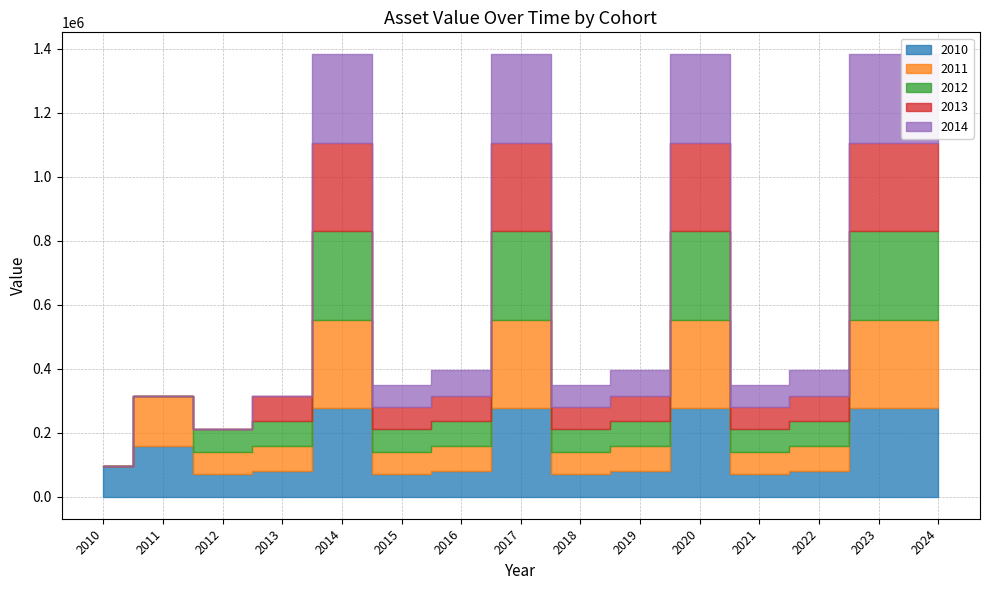

True or false: 2011 and 2010 intersect in this chart.

False